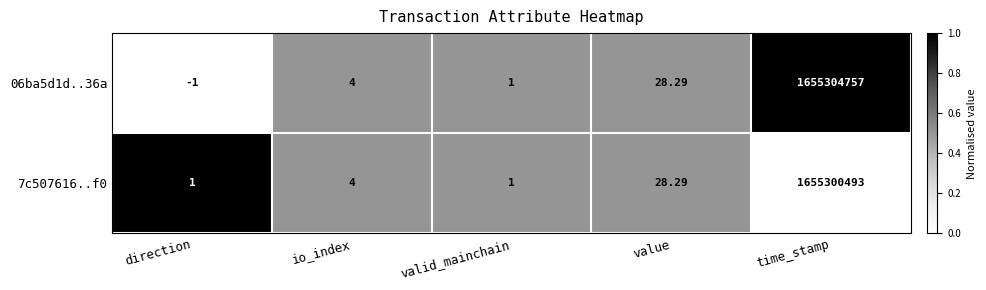

Where is 7c507616..f0 nearest to the value 827650247?

value